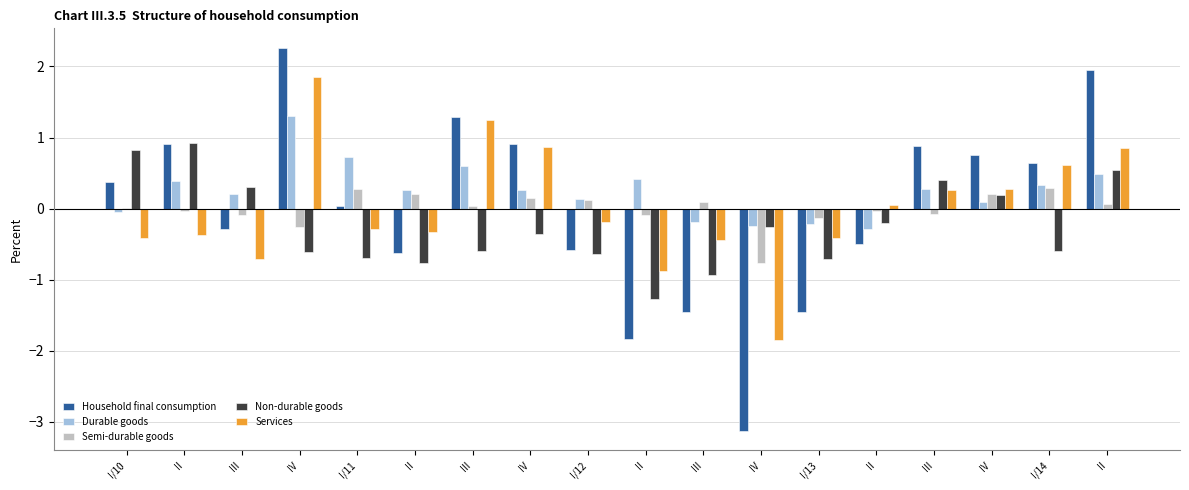

Count the number of data series in this chart.

5